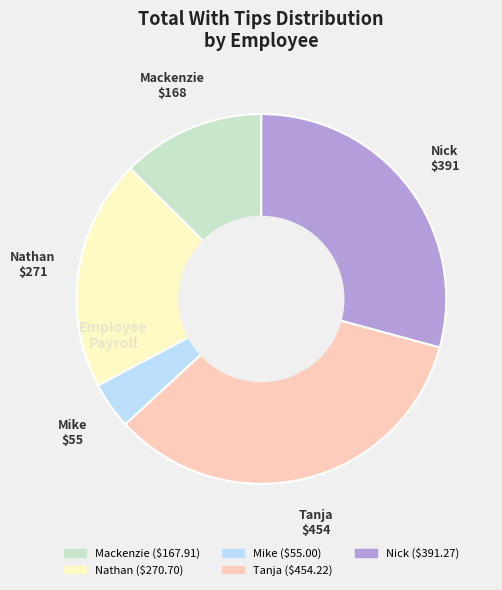

Which has a higher value, Nick or Mike?

Nick